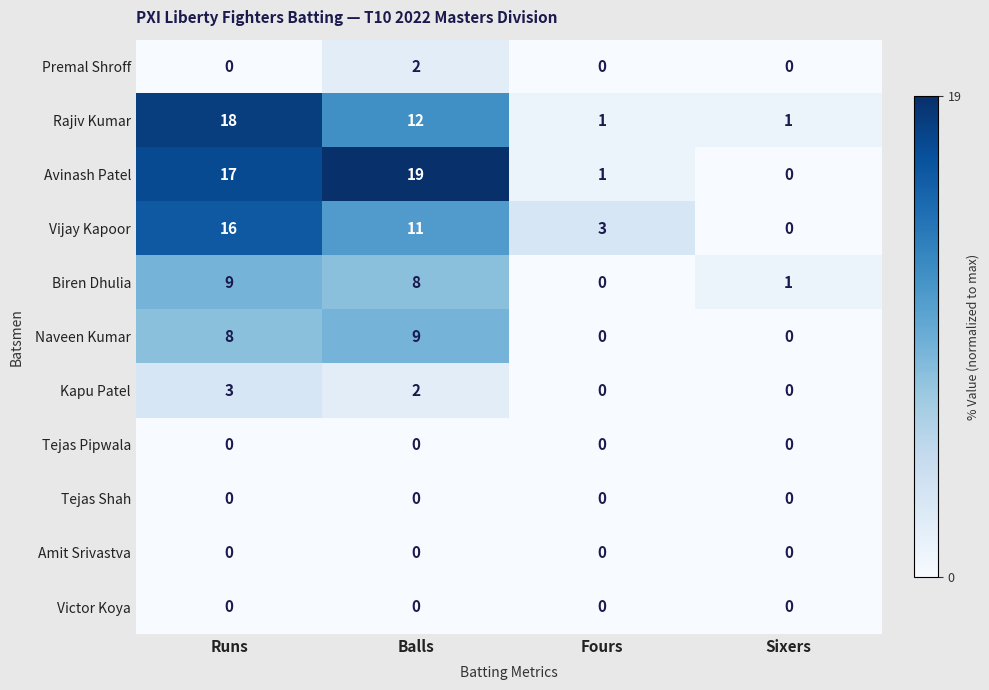

Is it true that Kapu Patel equals 1 at Runs?

False